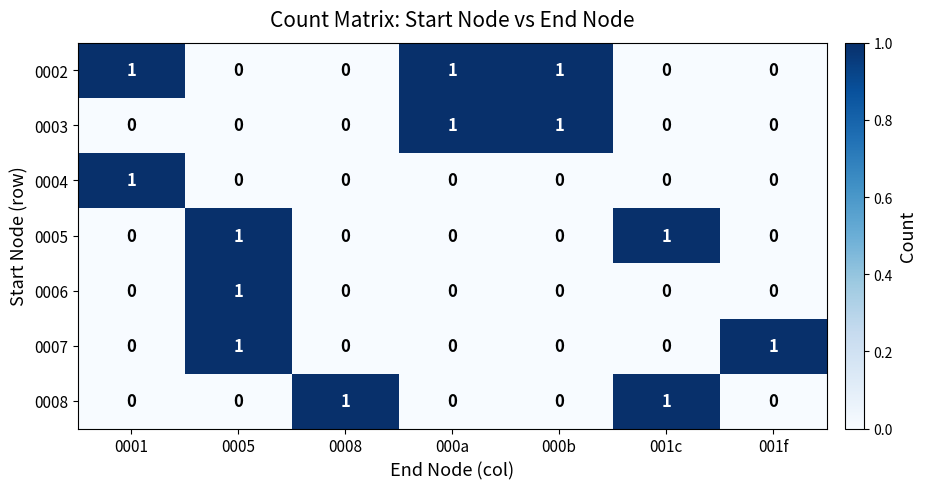

How many 0006 values are between 0 and 1?

7